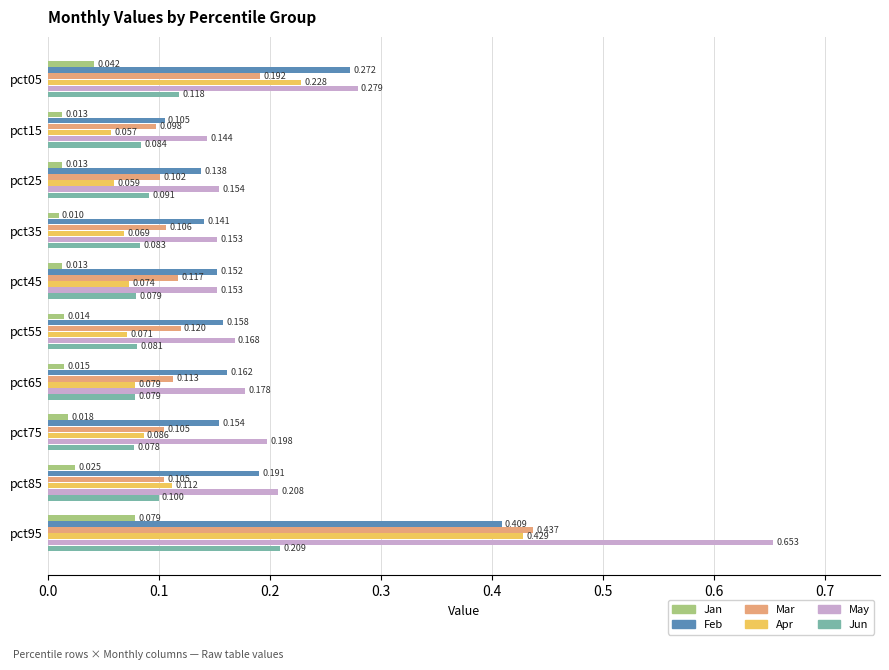

Between pct05 and pct65, which series saw the biggest shift?

Apr